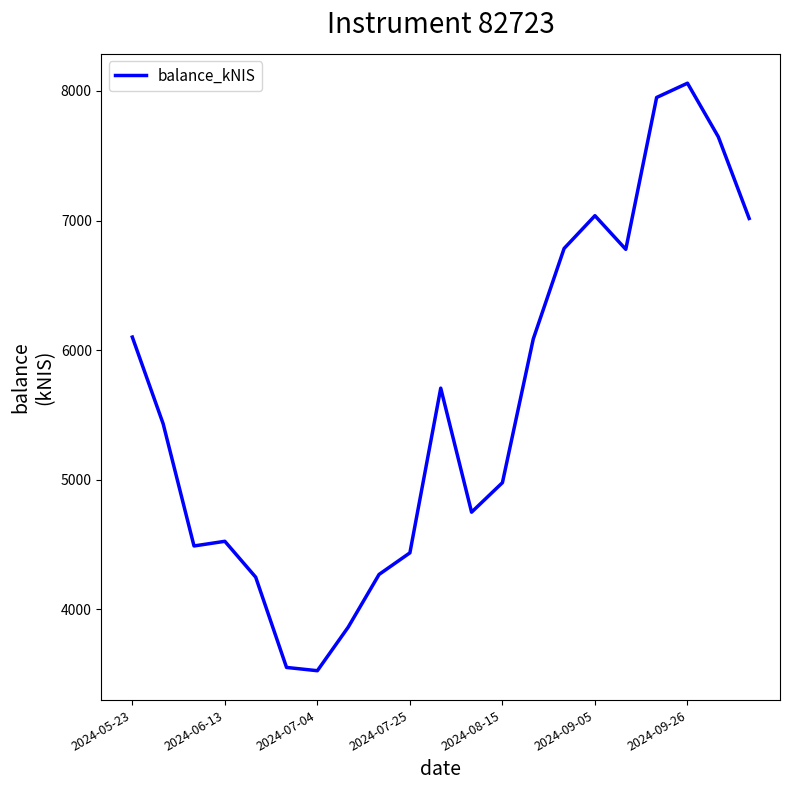

What is the difference between the maximum and minimum values?

4531.7